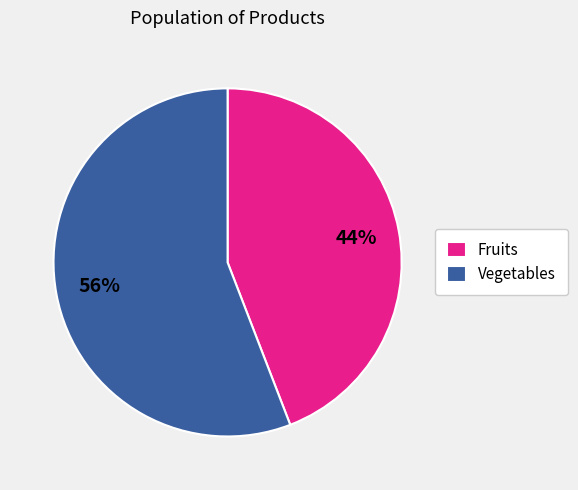

True or false: Vegetables accounts for 61% of the total.

False